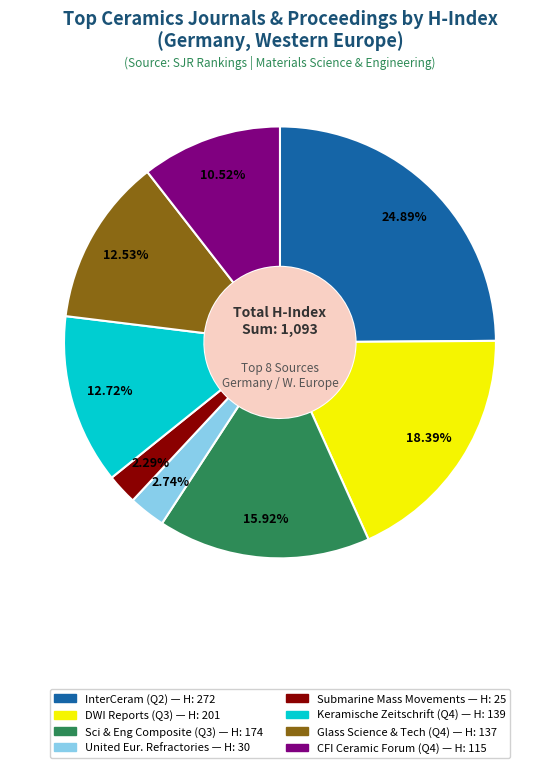

Is there a majority slice in this chart?

No